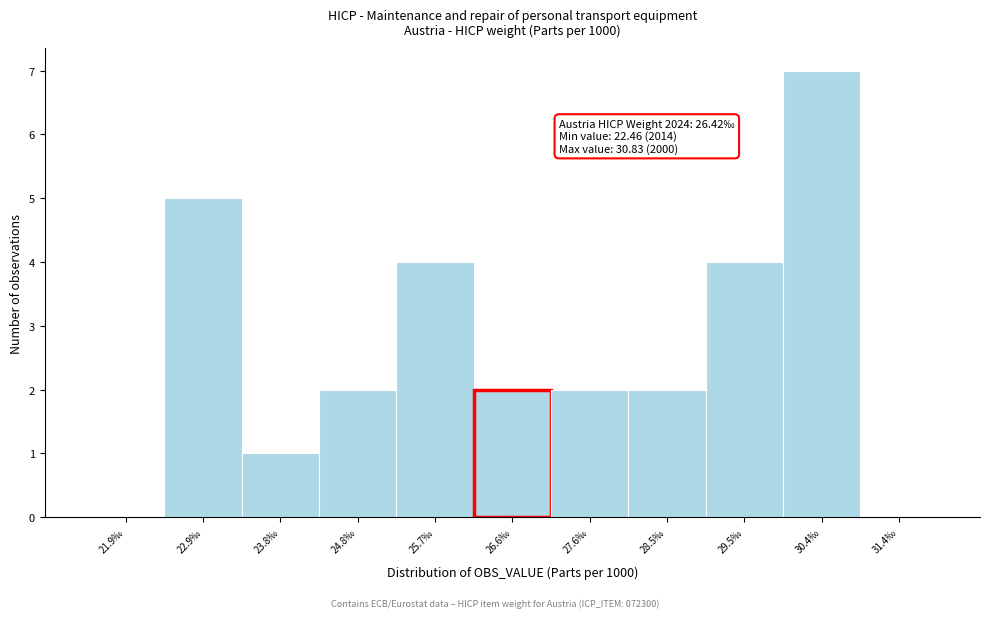

Over which range of the x-axis is the bar tallest?

29.9 to 30.9